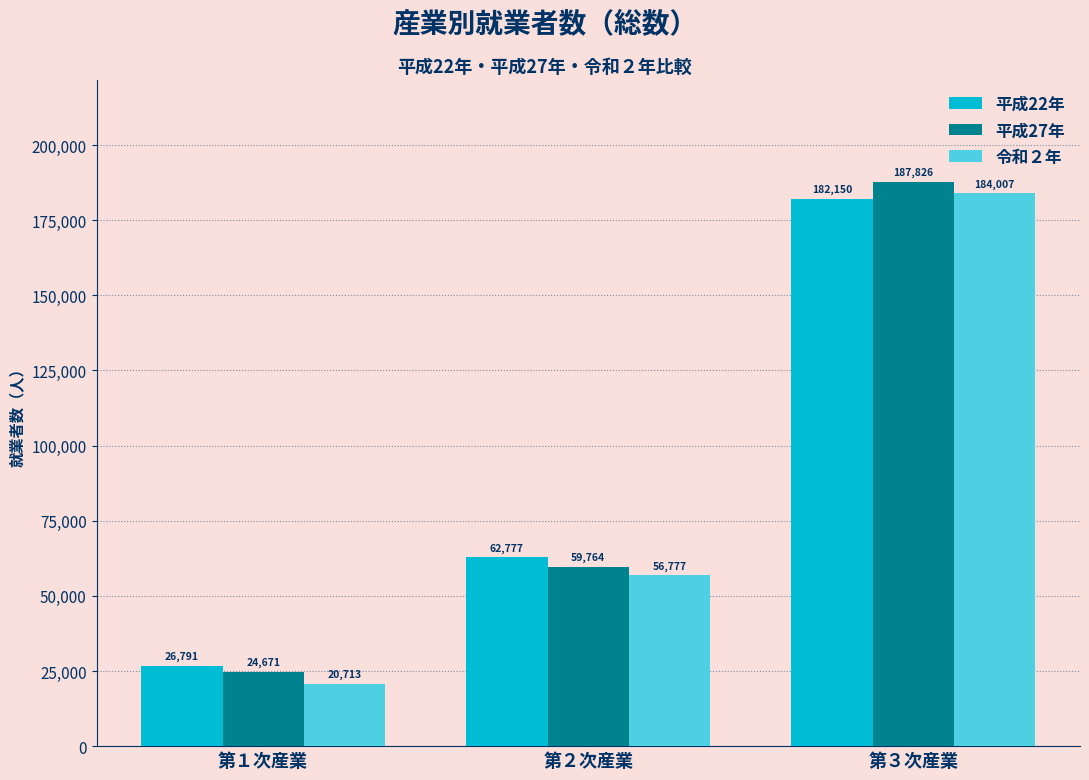

What is the sum of all 平成27年 values?

272261